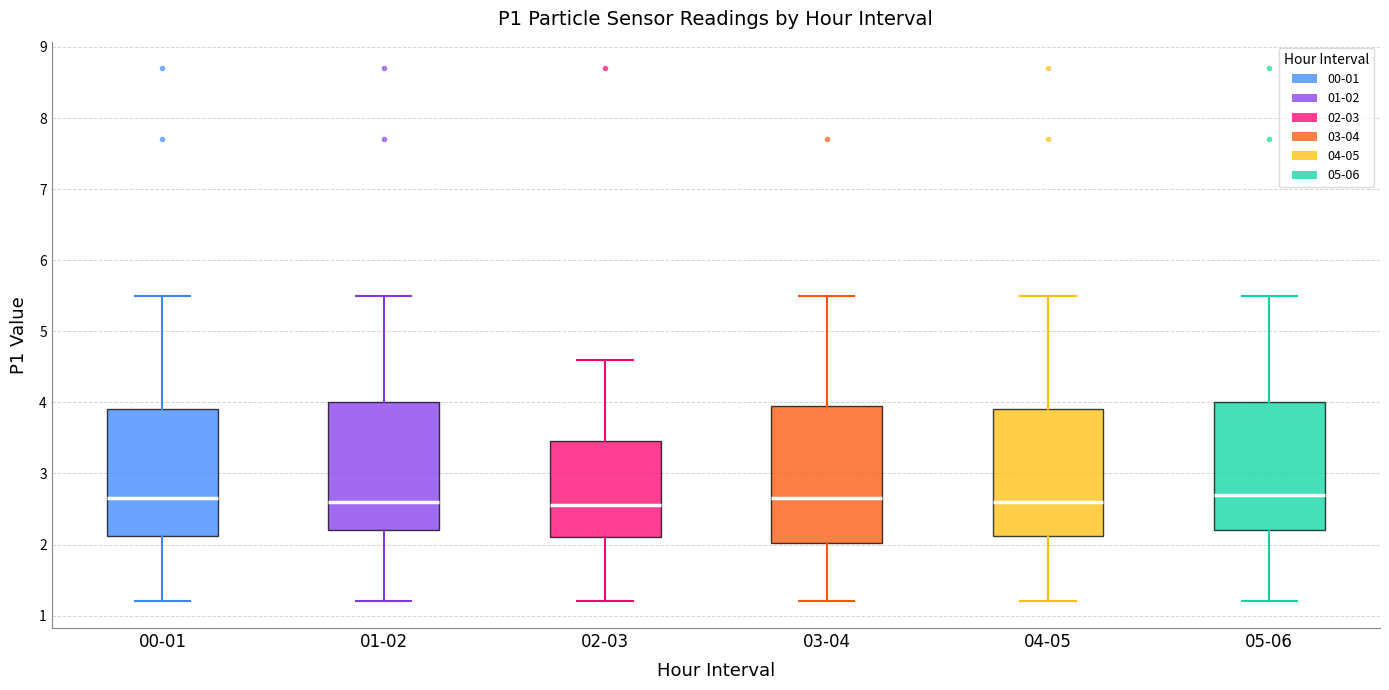

Where does the median line of the box for 02-03 sit on the y-axis? The values are not printed on the chart, so give them approximately, as read against the axis.

2.6